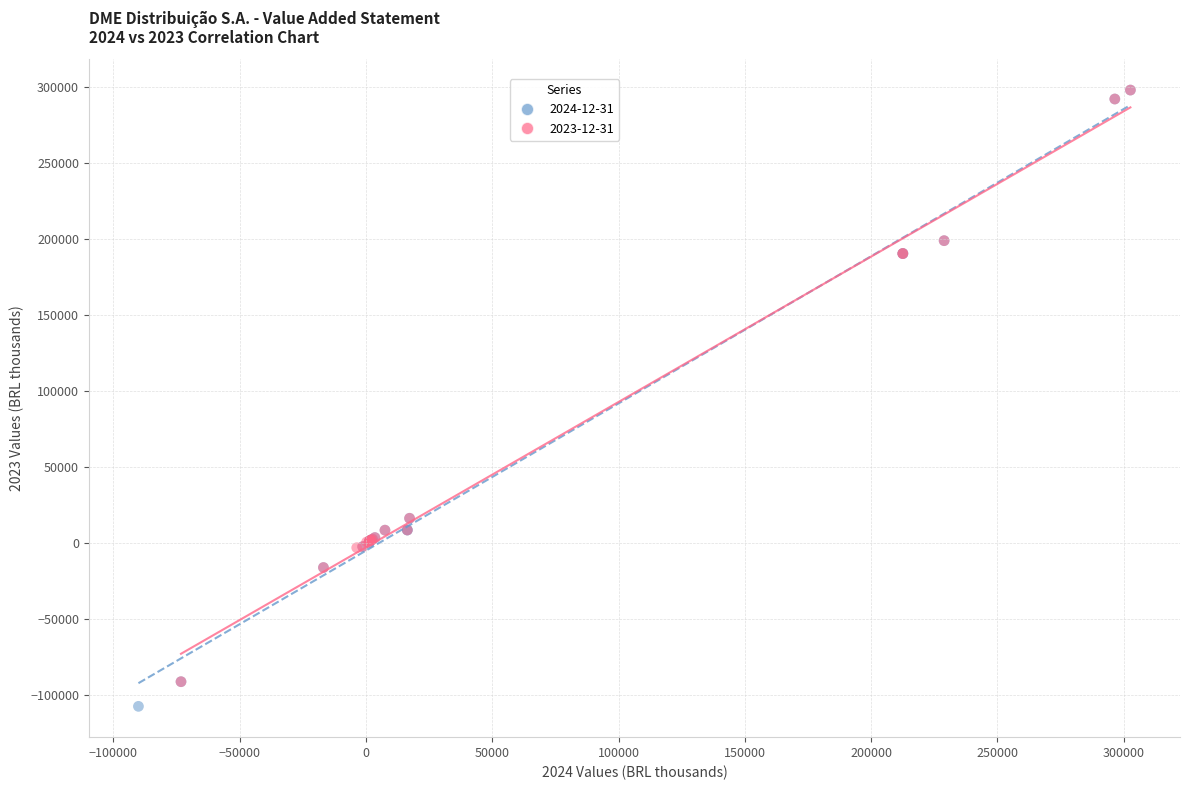

What are all the series names shown in the legend?

2024-12-31, 2023-12-31